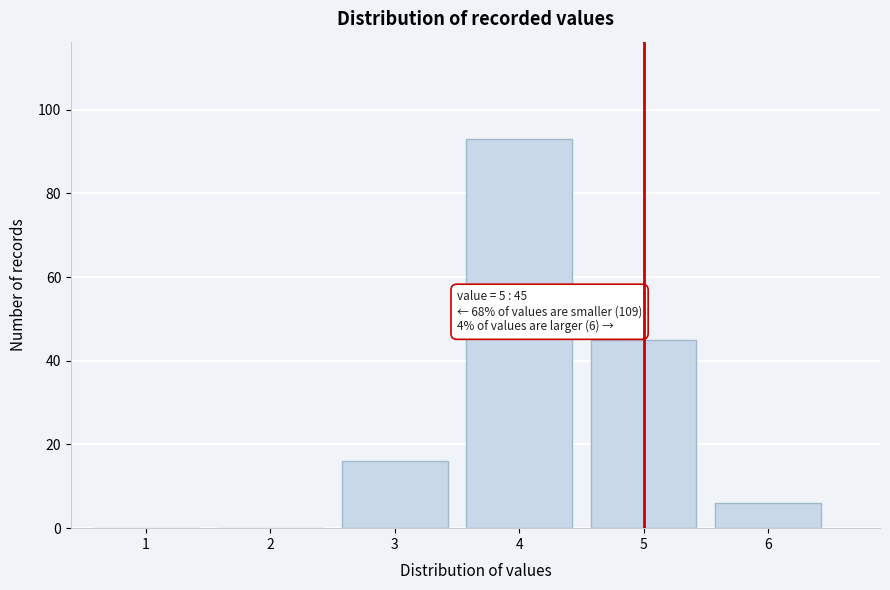

Reading left to right, transcribe all the data shown in this chart.

1=0	2=0	3=16	4=93	5=45	6=6